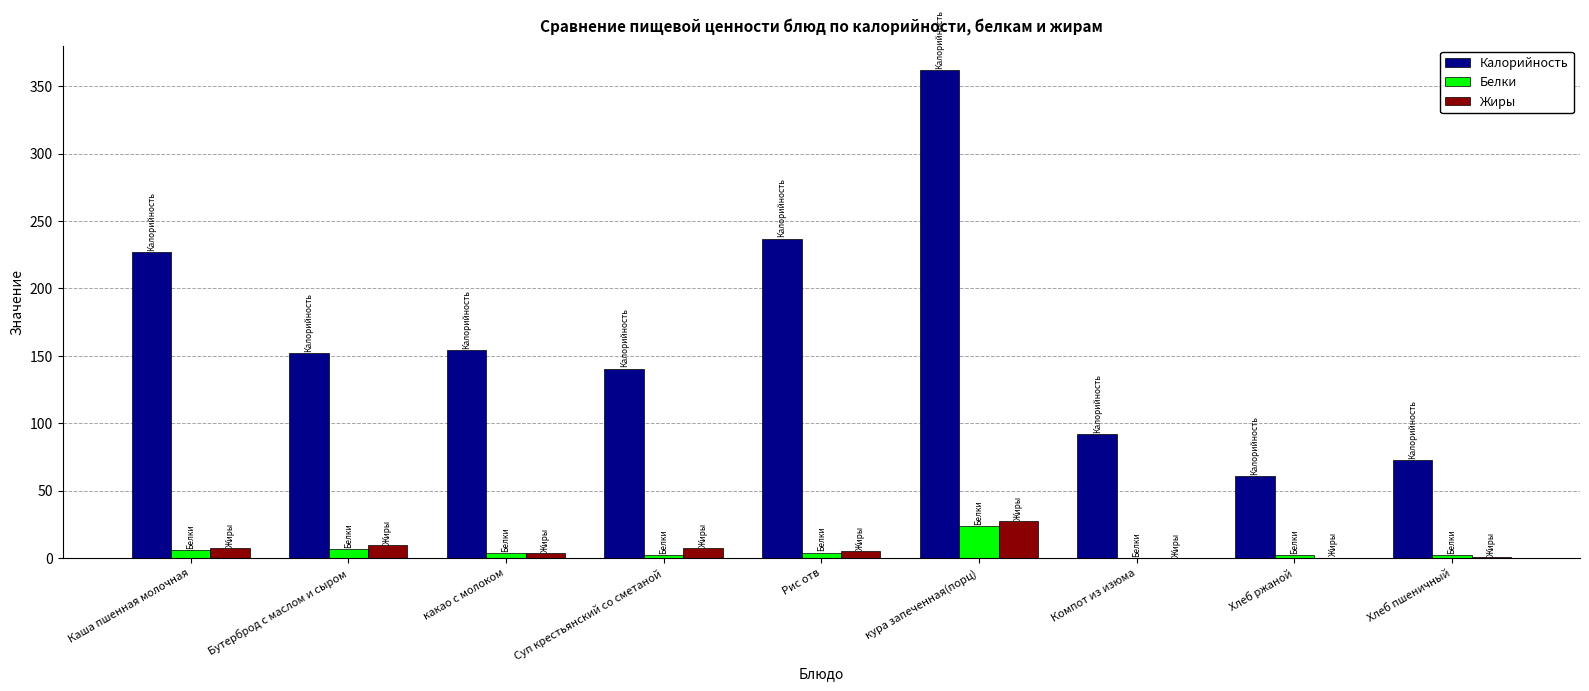

Which category has the highest value across all series?

кура запеченная(порц)